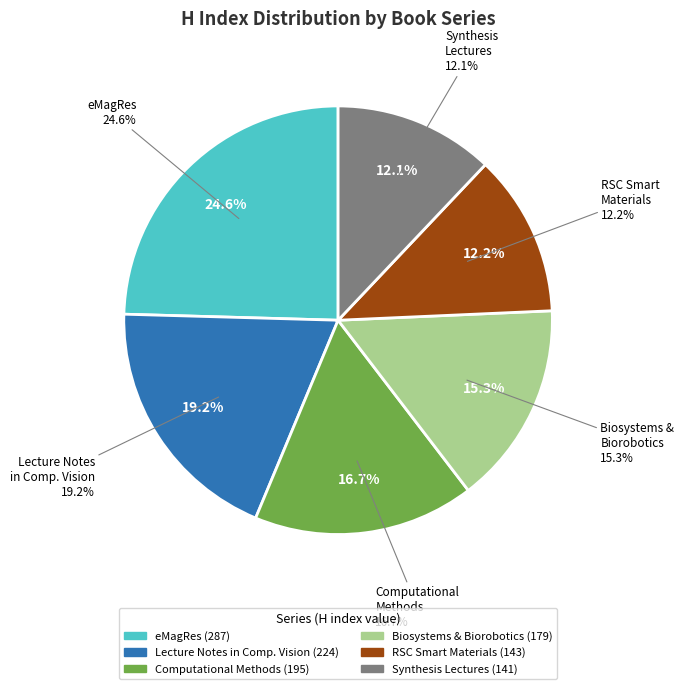

Combined, what portion of the pie is Synthesis Lectures on Biomedical Engineering and Computational Methods in Applied Sciences?

28.7%